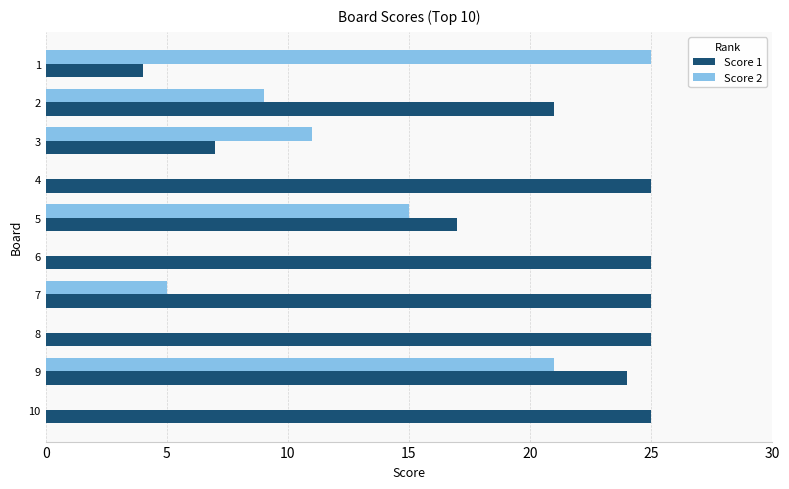

Which series has the largest total across all categories?

Score 1